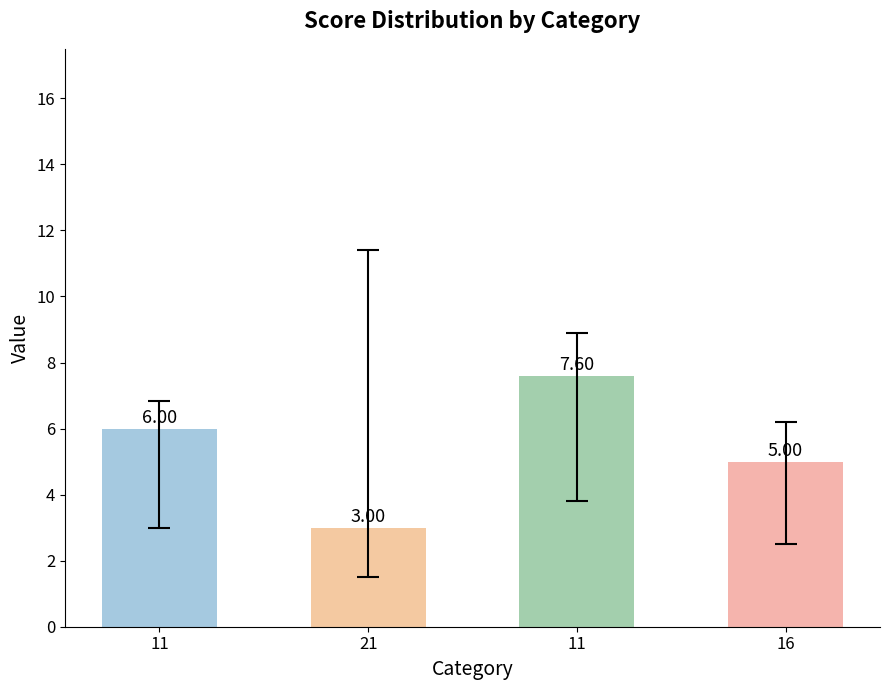

Rank the categories by value from lowest to highest.

21, 16, 11, 11